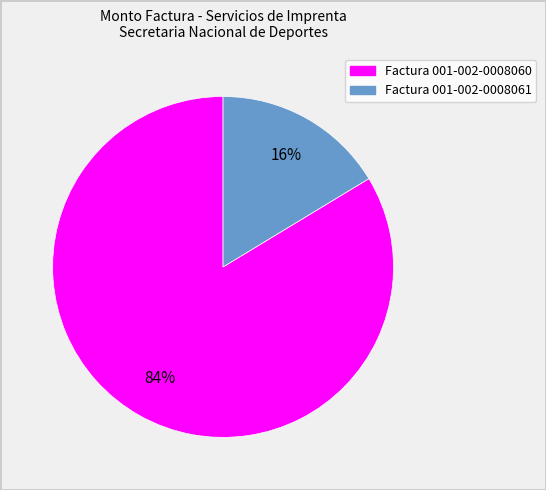

Is the sum of Factura 001-002-0008060 and Factura 001-002-0008061 greater than half?

Yes